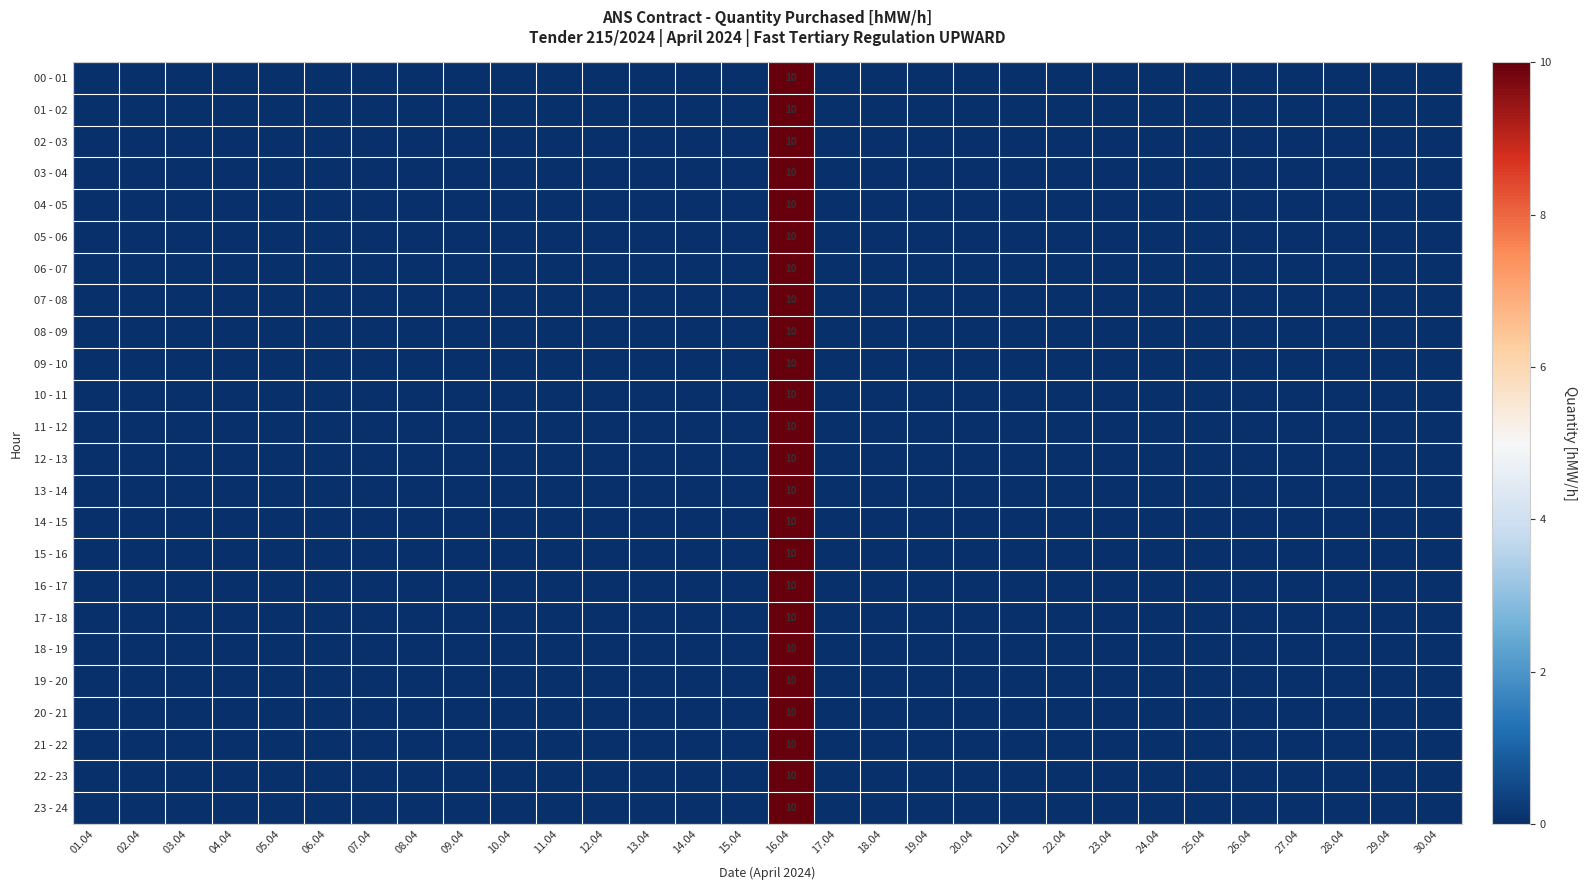

At how many categories does at least one series exceed 4?

1